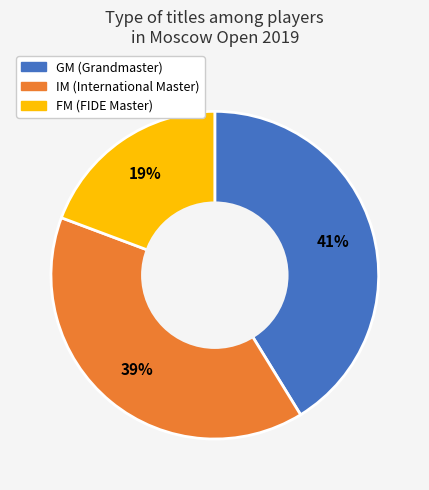

To the nearest percent, what percentage of the pie is FM?

19%